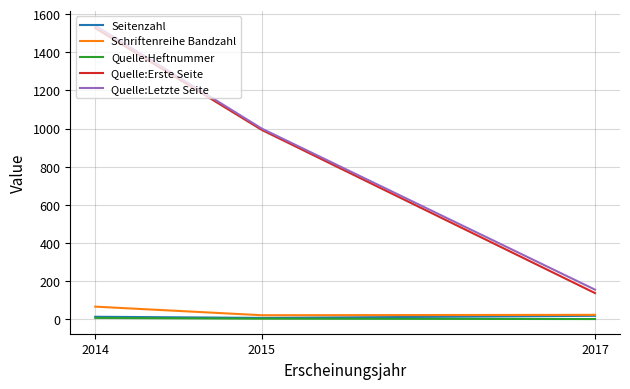

Count the Seitenzahl values in the range 8 to 19.

3